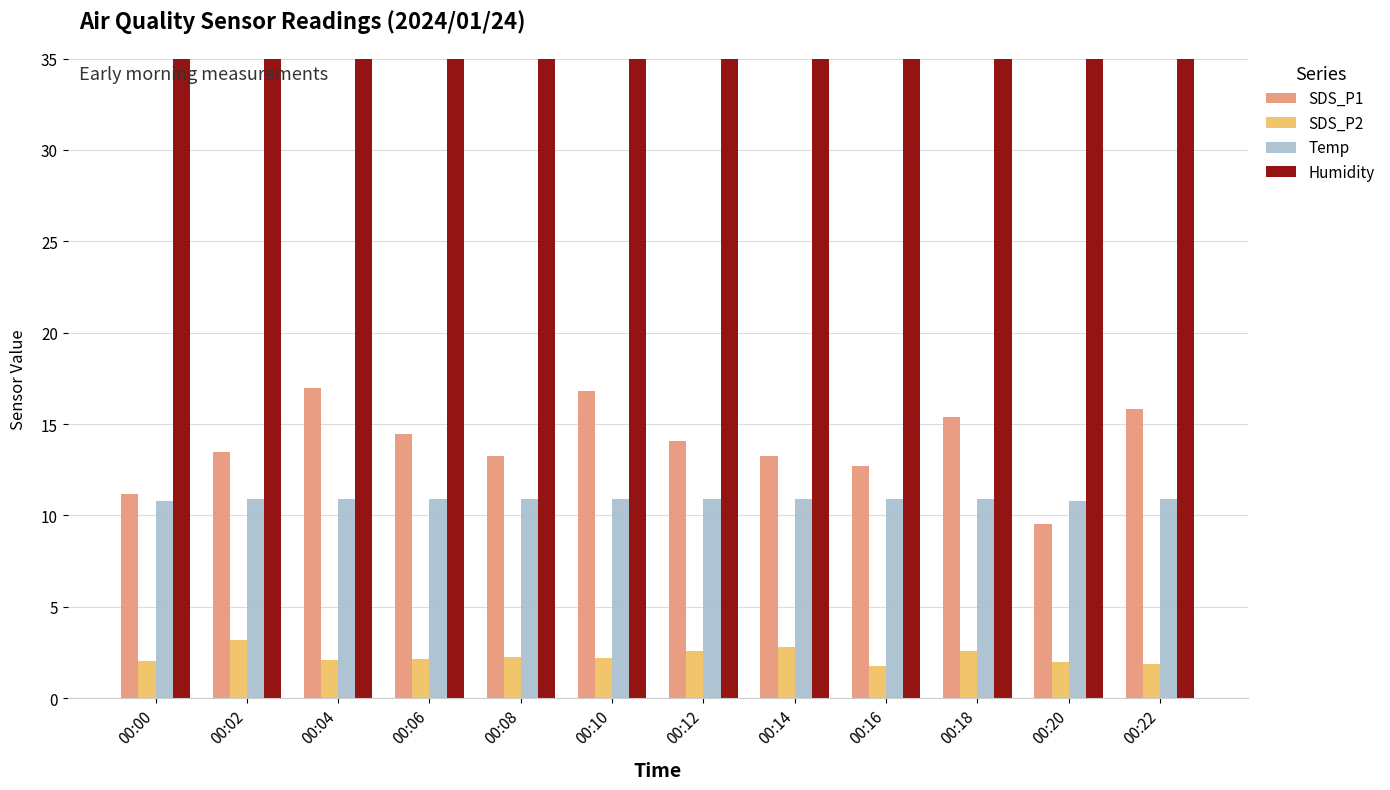

Reading right to left, what are all the values shown in this chart?

SDS_P1: 00:22=15.8	00:20=9.6	00:18=15.4	00:16=12.7	00:14=13.3	00:12=14.1	00:10=16.8	00:08=13.2	00:06=14.4	00:04=16.9	00:02=13.5	00:00=11.2
SDS_P2: 00:22=1.9	00:20=2.0	00:18=2.6	00:16=1.8	00:14=2.8	00:12=2.6	00:10=2.2	00:08=2.3	00:06=2.1	00:04=2.1	00:02=3.2	00:00=2.0
Temp: 00:22=10.9	00:20=10.8	00:18=10.9	00:16=10.9	00:14=10.9	00:12=10.9	00:10=10.9	00:08=10.9	00:06=10.9	00:04=10.9	00:02=10.9	00:00=10.8
Humidity: 00:22=99.9	00:20=99.9	00:18=99.9	00:16=99.9	00:14=99.9	00:12=99.9	00:10=99.9	00:08=99.9	00:06=99.9	00:04=99.9	00:02=99.9	00:00=99.9